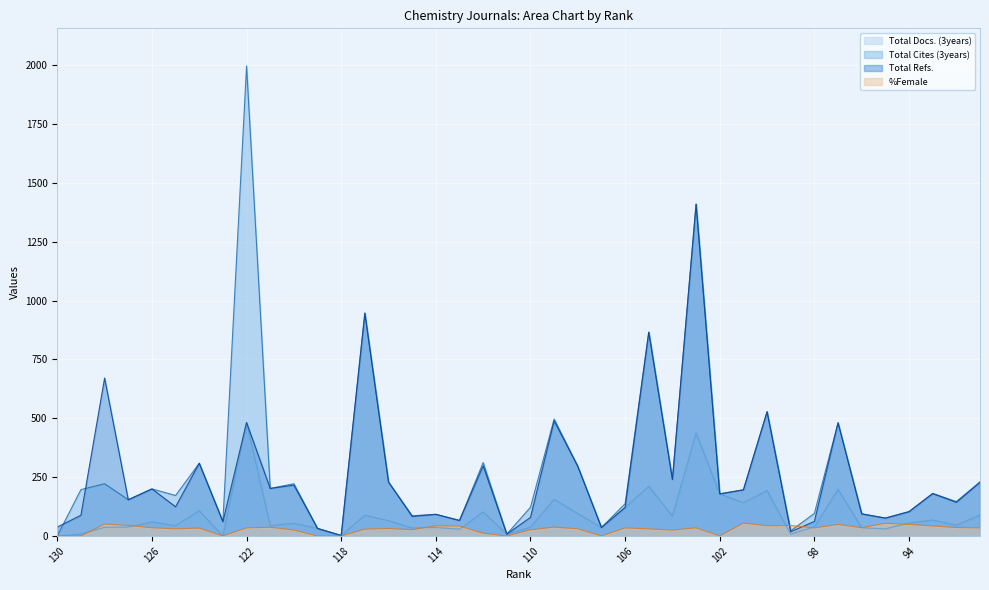

How many lines are shown in the chart?

4